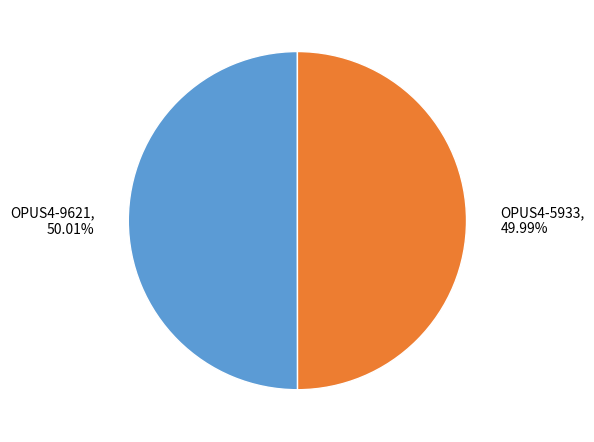

Does any single category account for the majority?

Yes